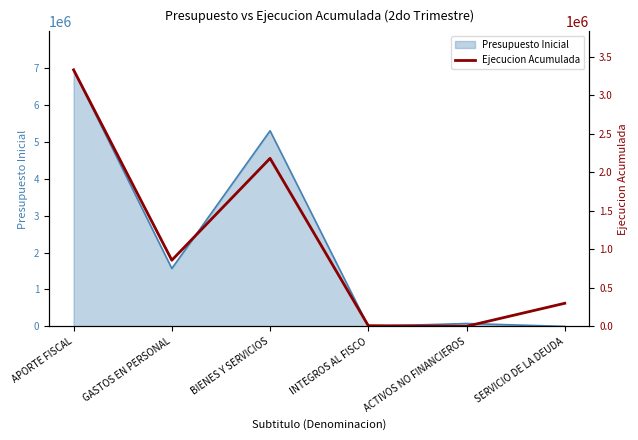

What is the difference between the second highest and second lowest values?

2172061